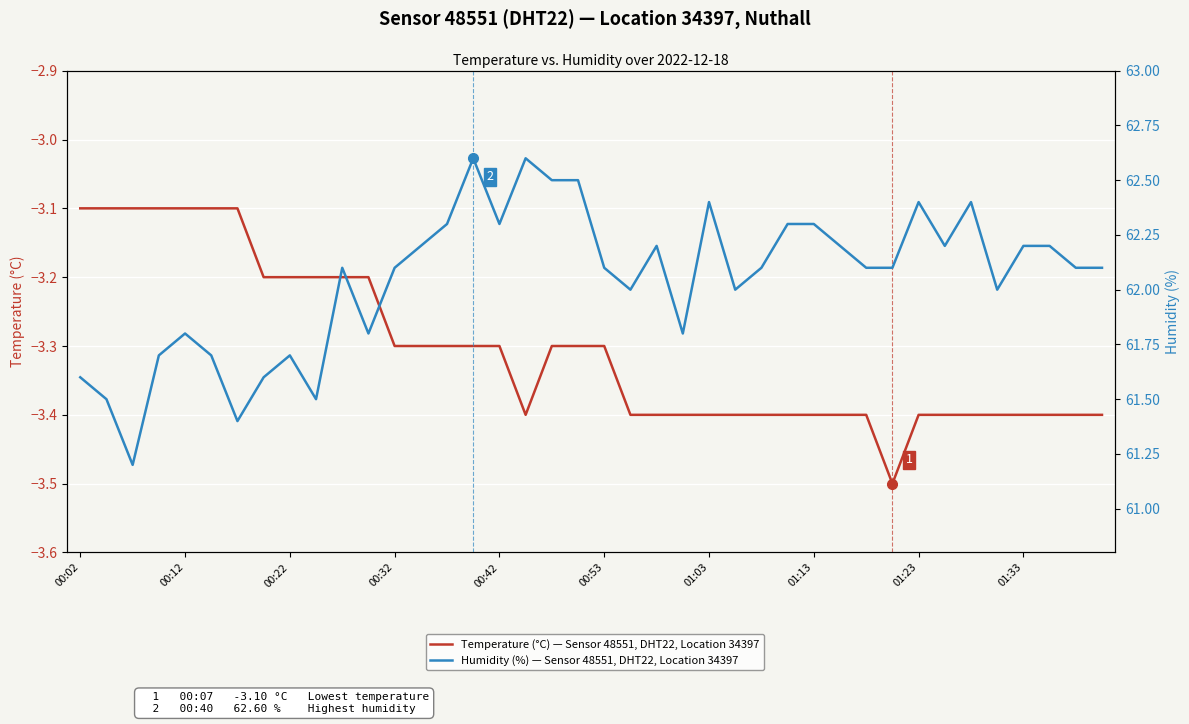

How many interior local valleys does the Humidity (%) — Sensor 48551, DHT22, Location 34397 series have?

10